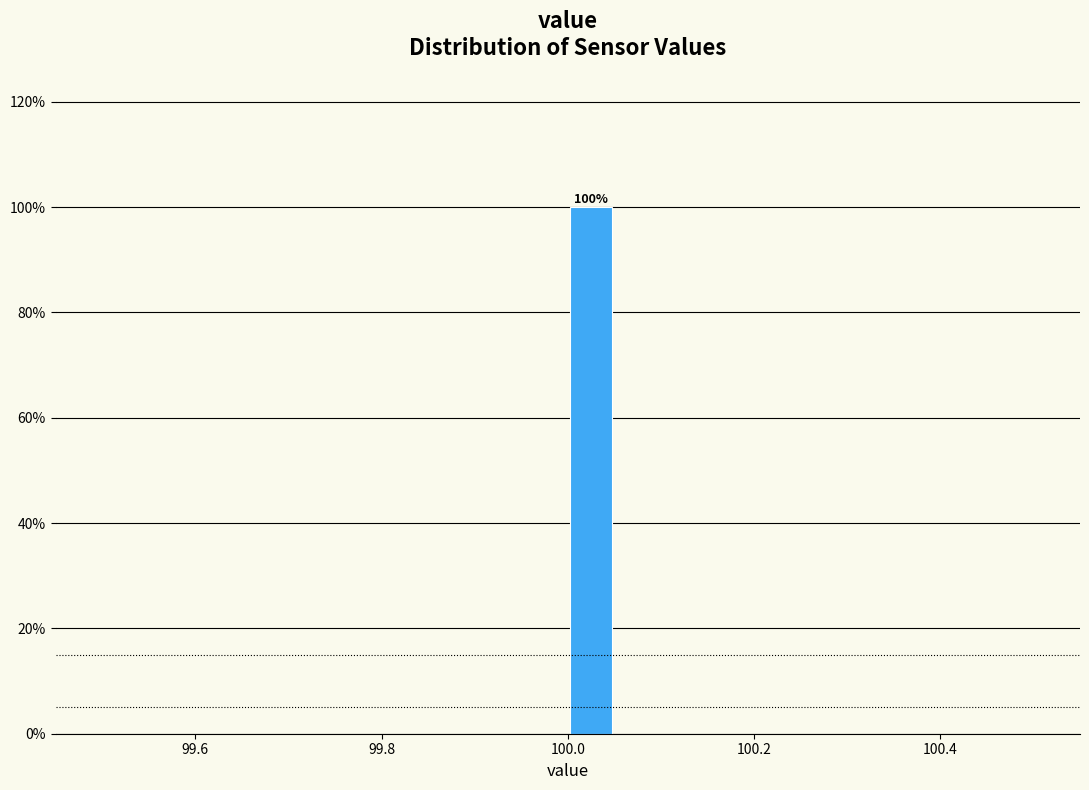

Around what value on the x-axis is the tallest bar? Give the approximate position of its centre, as read against the axis.

100.02